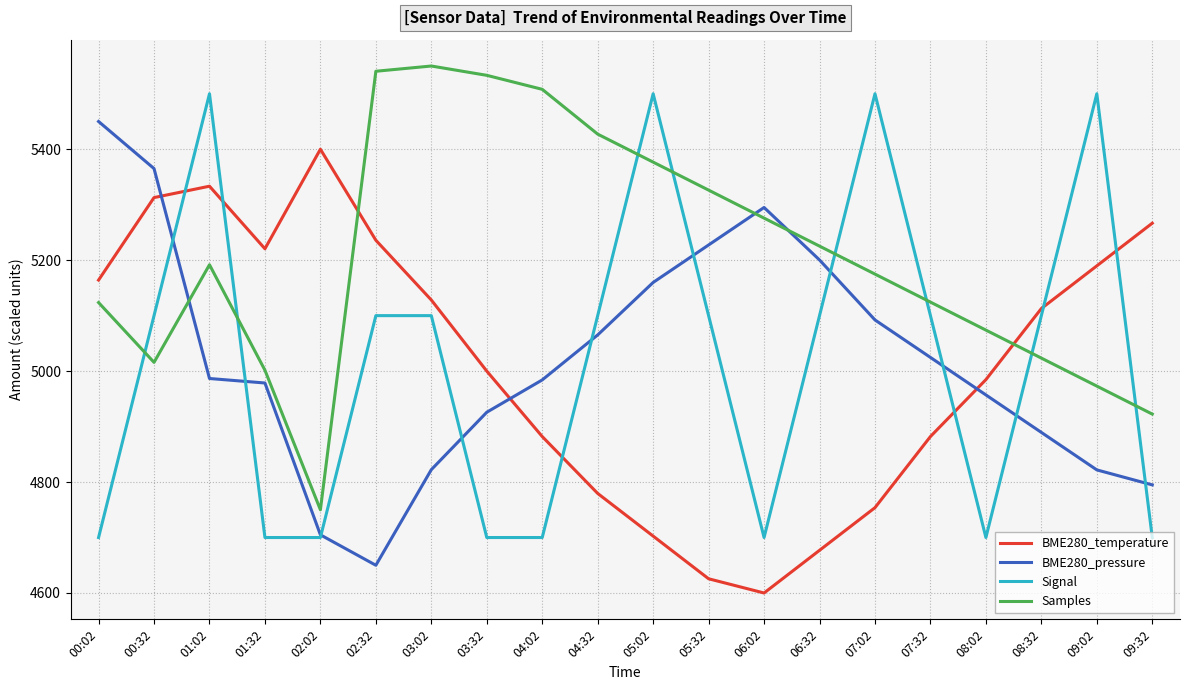

What is the smallest value displayed?

4600.0